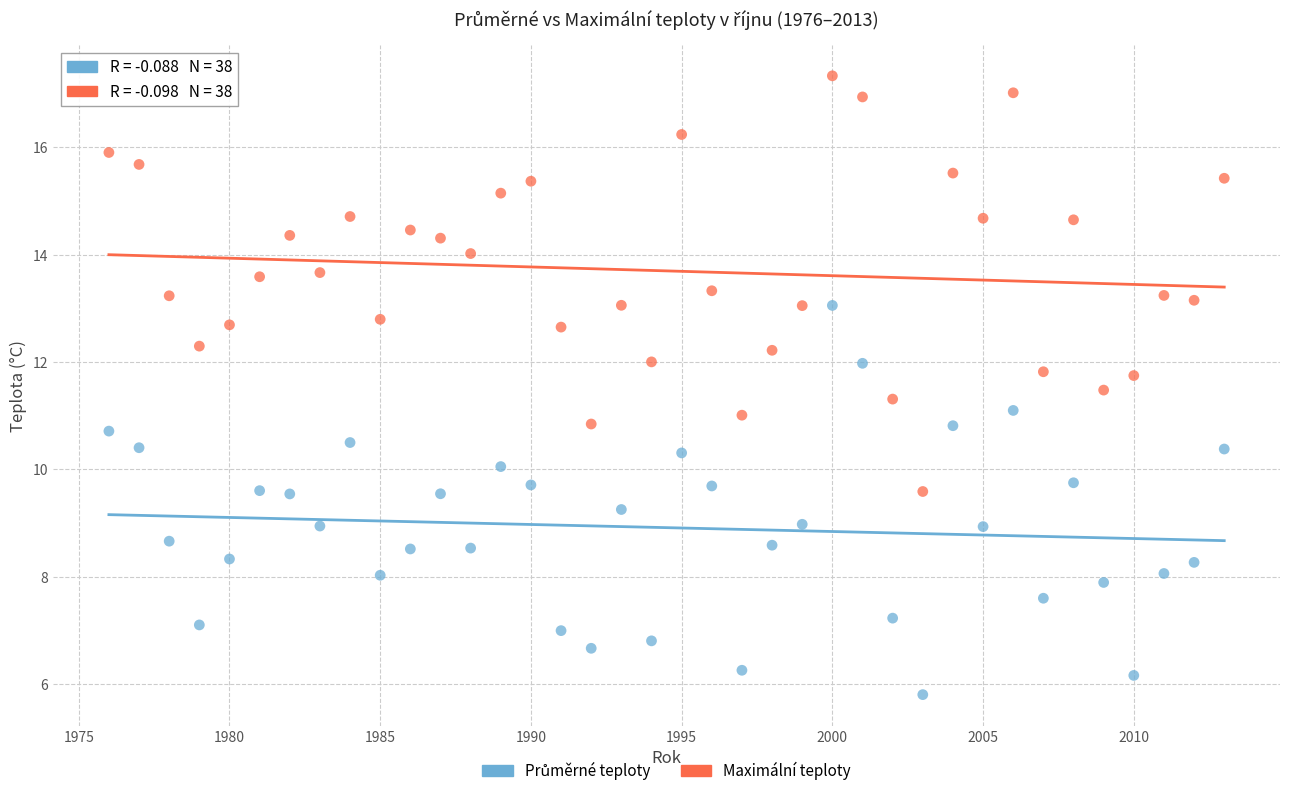

Which series contains the highest Y value?

Maximální teploty